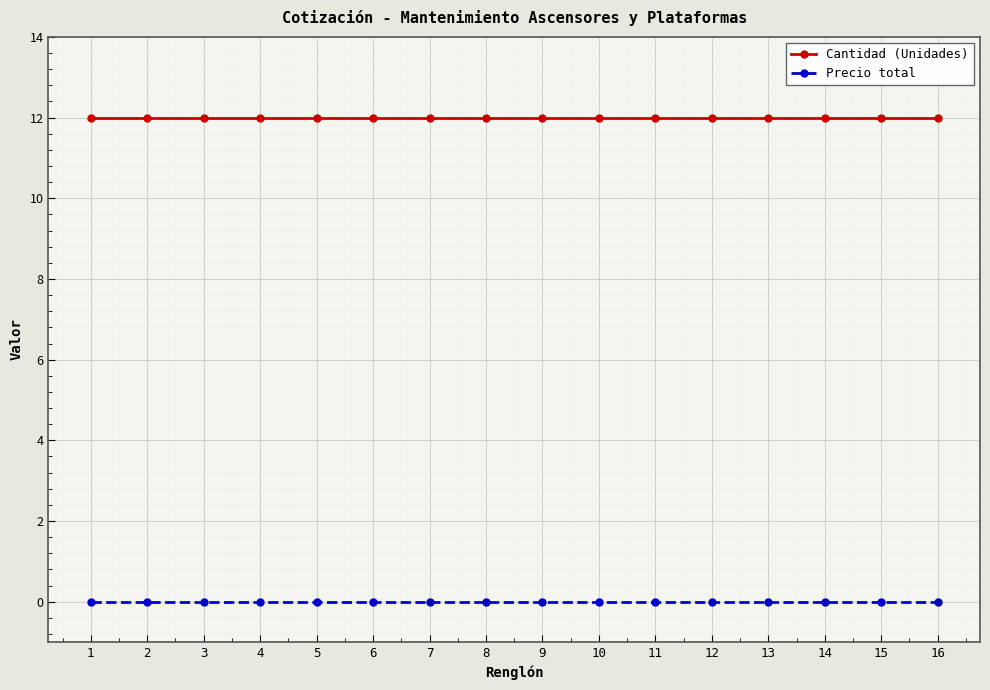

How many data points does each series have?

16